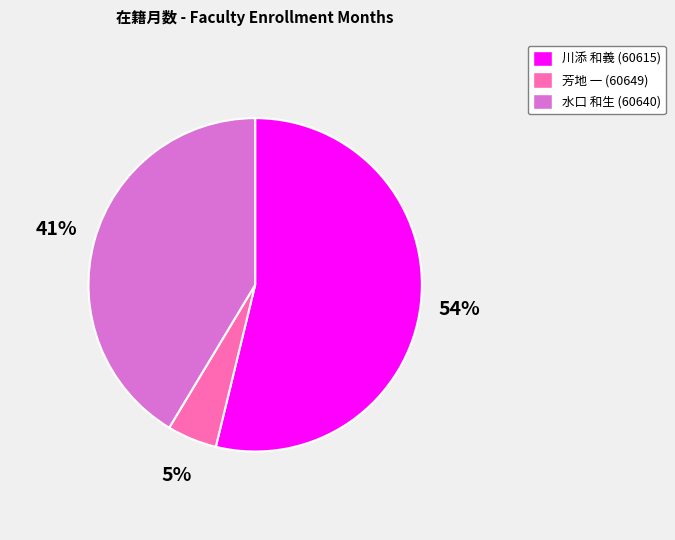

Which has a higher value, 芳地 一 (60649) or 川添 和義 (60615)?

川添 和義 (60615)